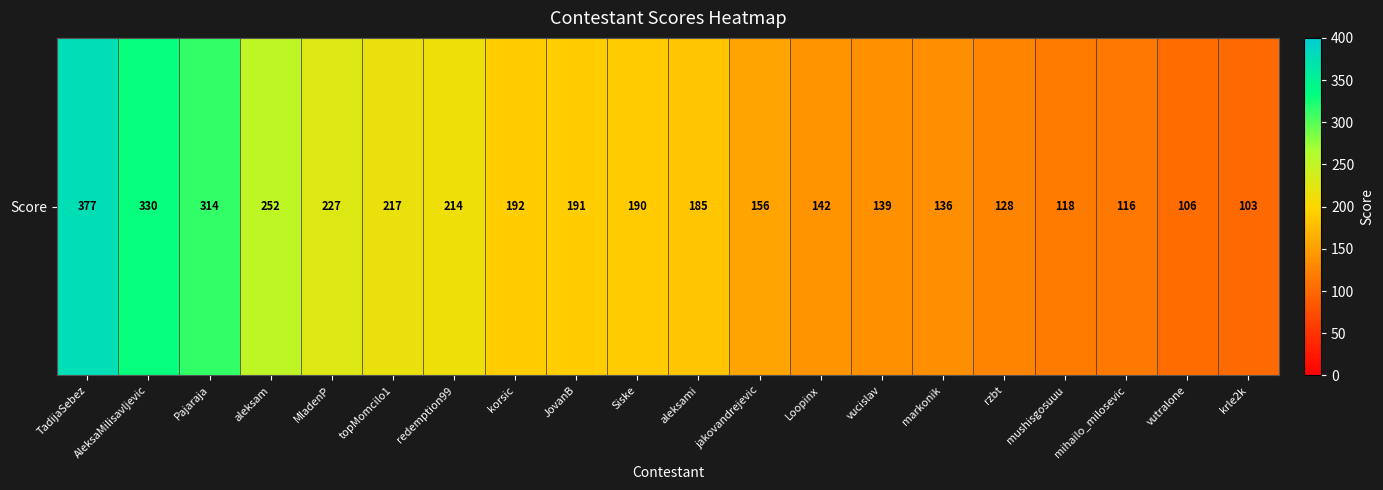

Reading right to left, transcribe all the data shown in this chart.

krle2k=103	vutralone=106	mihailo_milosevic=116	mushisgosuuu=118	rzbt=128	markonik=136	vucislav=139	Loopinx=142	jakovandrejevic=156	aleksami=185	Siske=190	JovanB=191	korsic=192	redemption99=214	topMomcilo1=217	MladenP=227	aleksam=252	Pajaraja=314	AleksaMilisavljevic=330	TadijaSebez=377